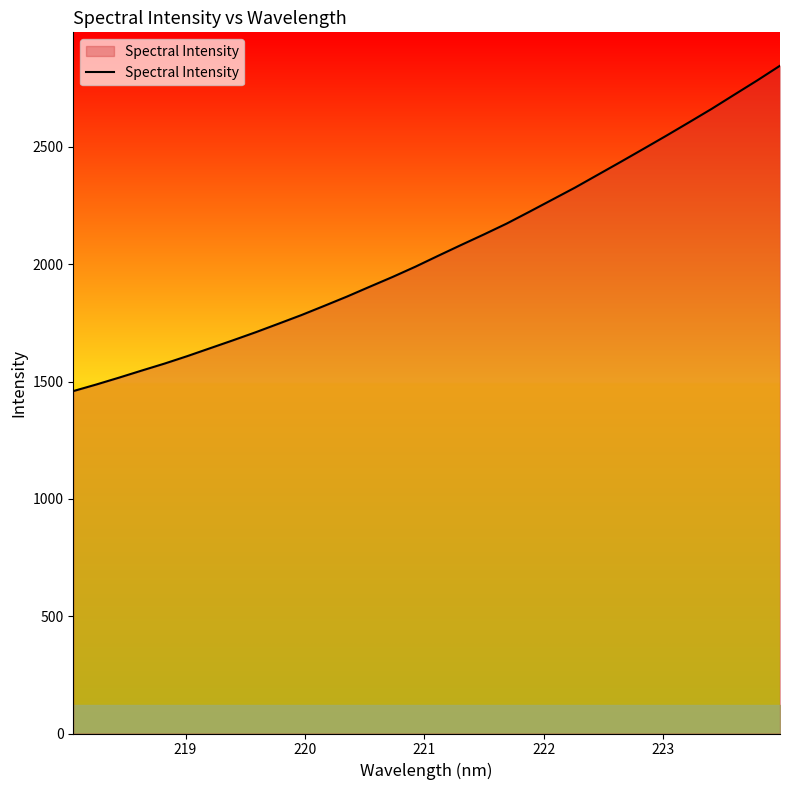

What is the difference between the maximum and minimum values?

1386.7